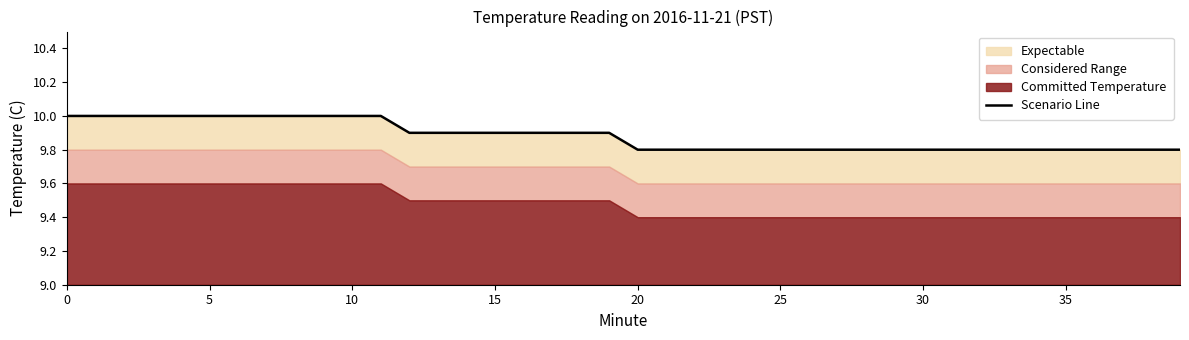

What is the maximum value shown in the chart?

10.0